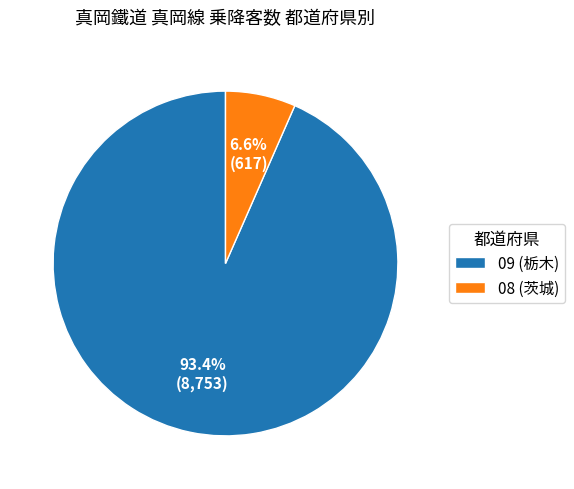

How many slices are in this pie chart?

2